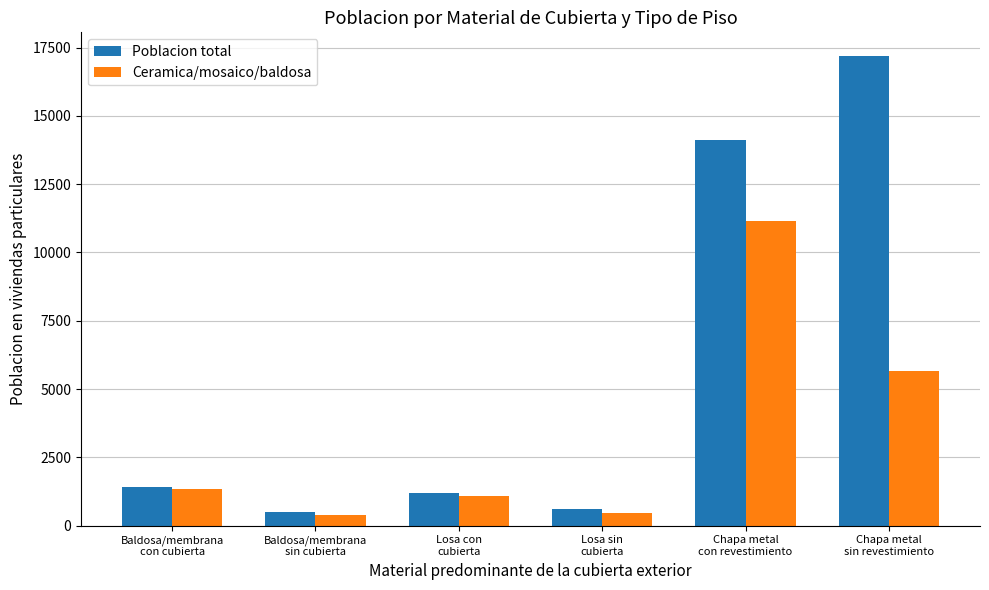

Which series has the largest range (max minus min)?

Poblacion total